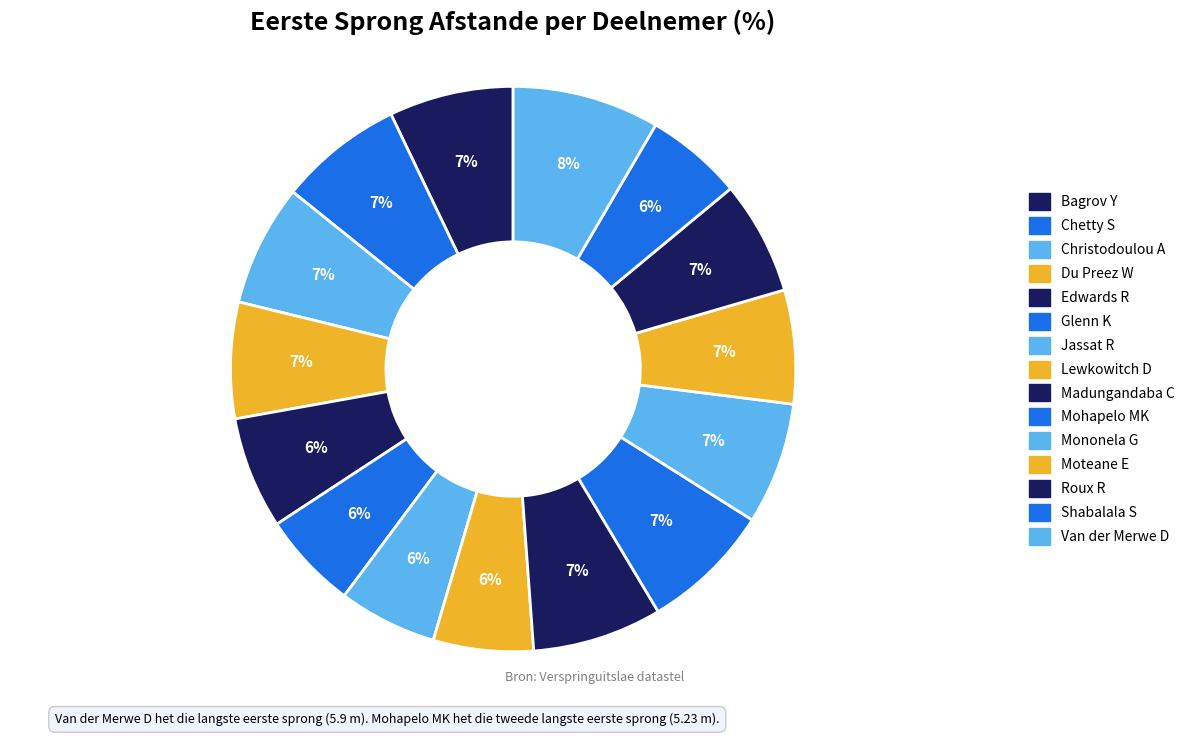

Rank the categories by value from highest to lowest.

Van der Merwe D, Mohapelo MK, Madungandaba C, Bagrov Y, Chetty S, Mononela G, Christodoulou A, Du Preez W, Moteane E, Roux R, Edwards R, Lewkowitch D, Jassat R, Glenn K, Shabalala S